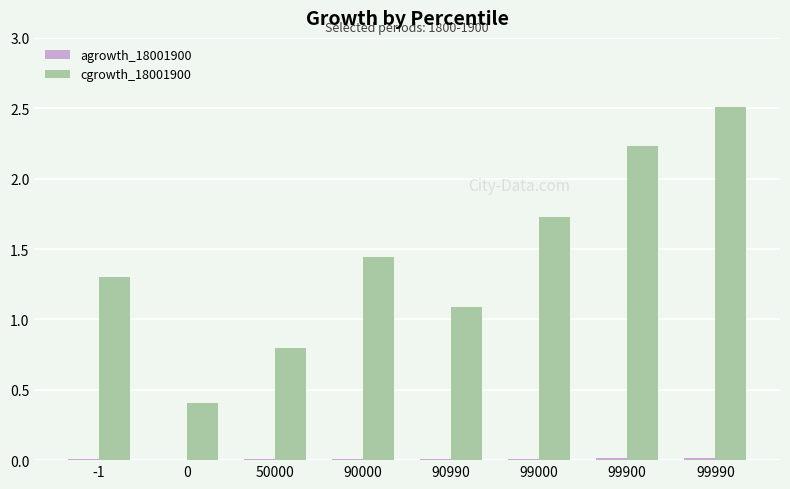

Is it true that cgrowth_18001900 equals 0.4 at 0?

True